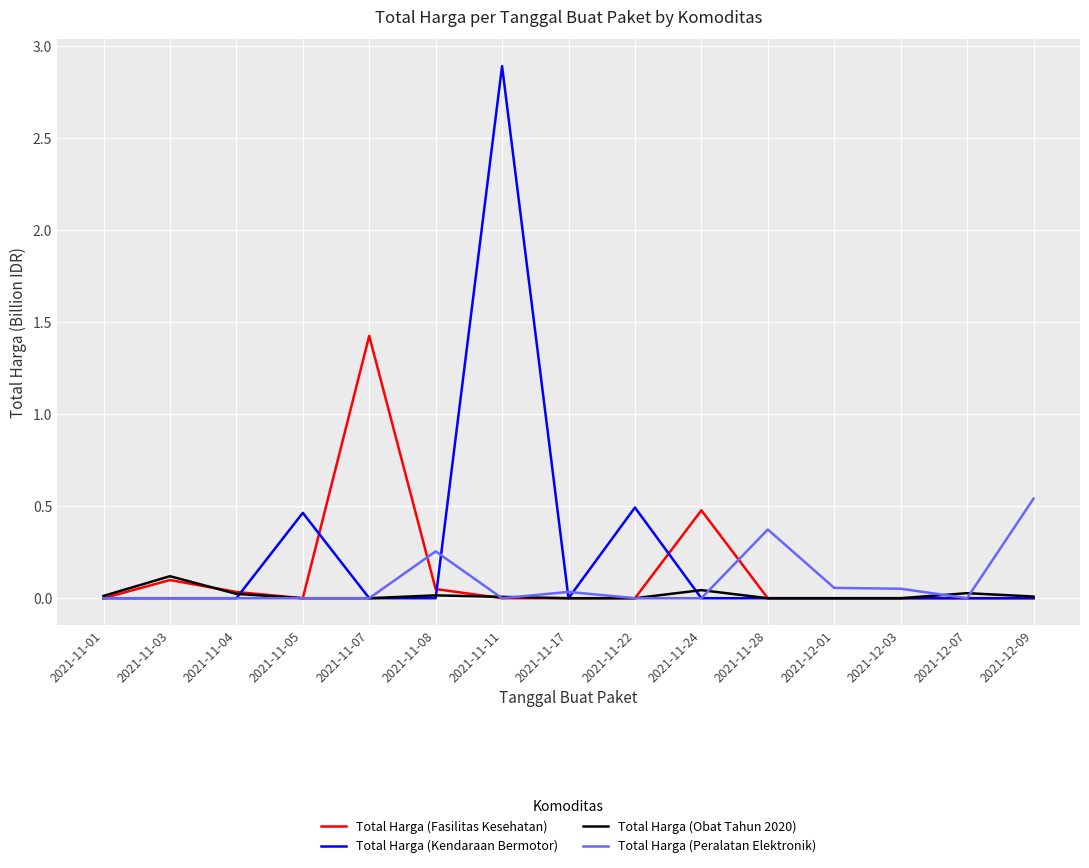

How many distinct data groups are displayed?

4